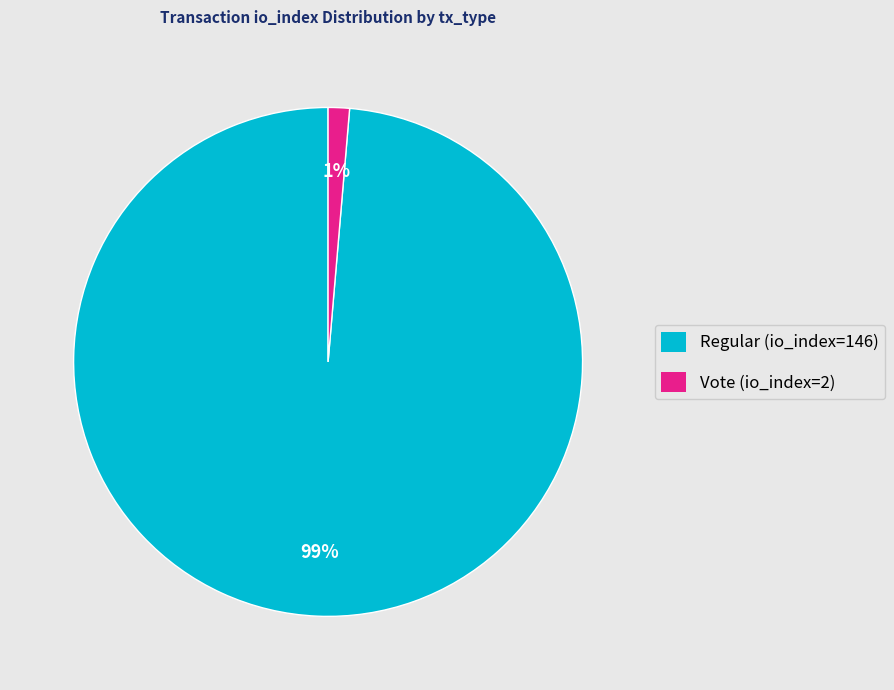

Which slice is the largest?

Regular (io_index=146)